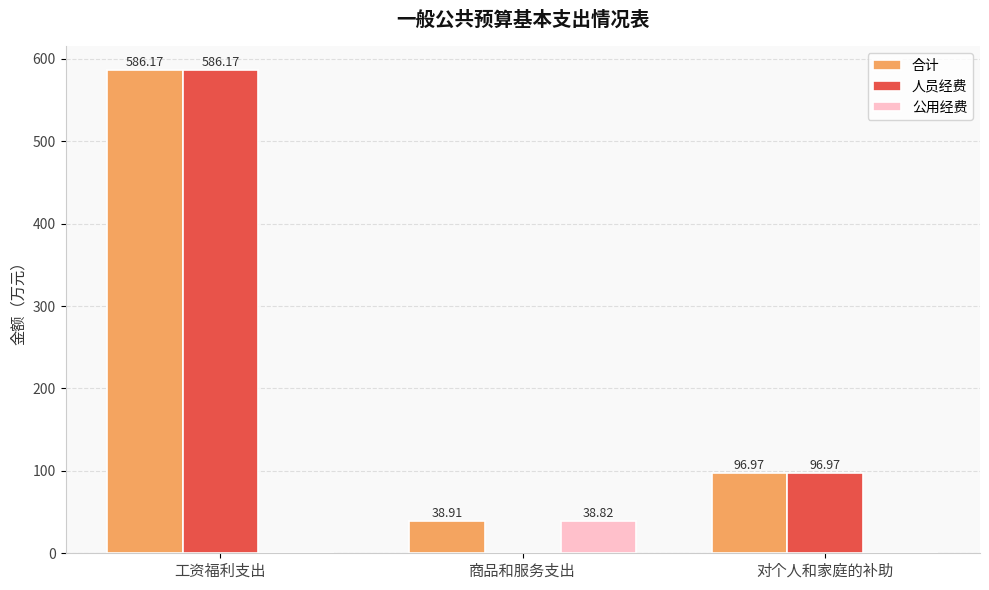

Does the chart contain stacked bars?

No